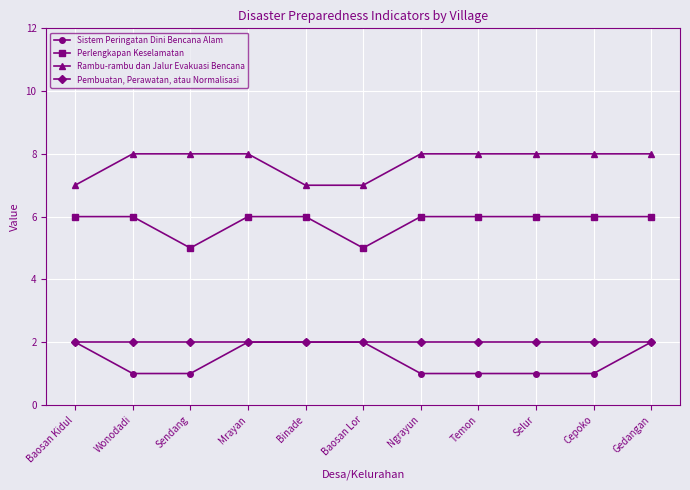

What is the value of the Sistem Peringatan Dini Bencana Alam point at the 1st from the left?

2